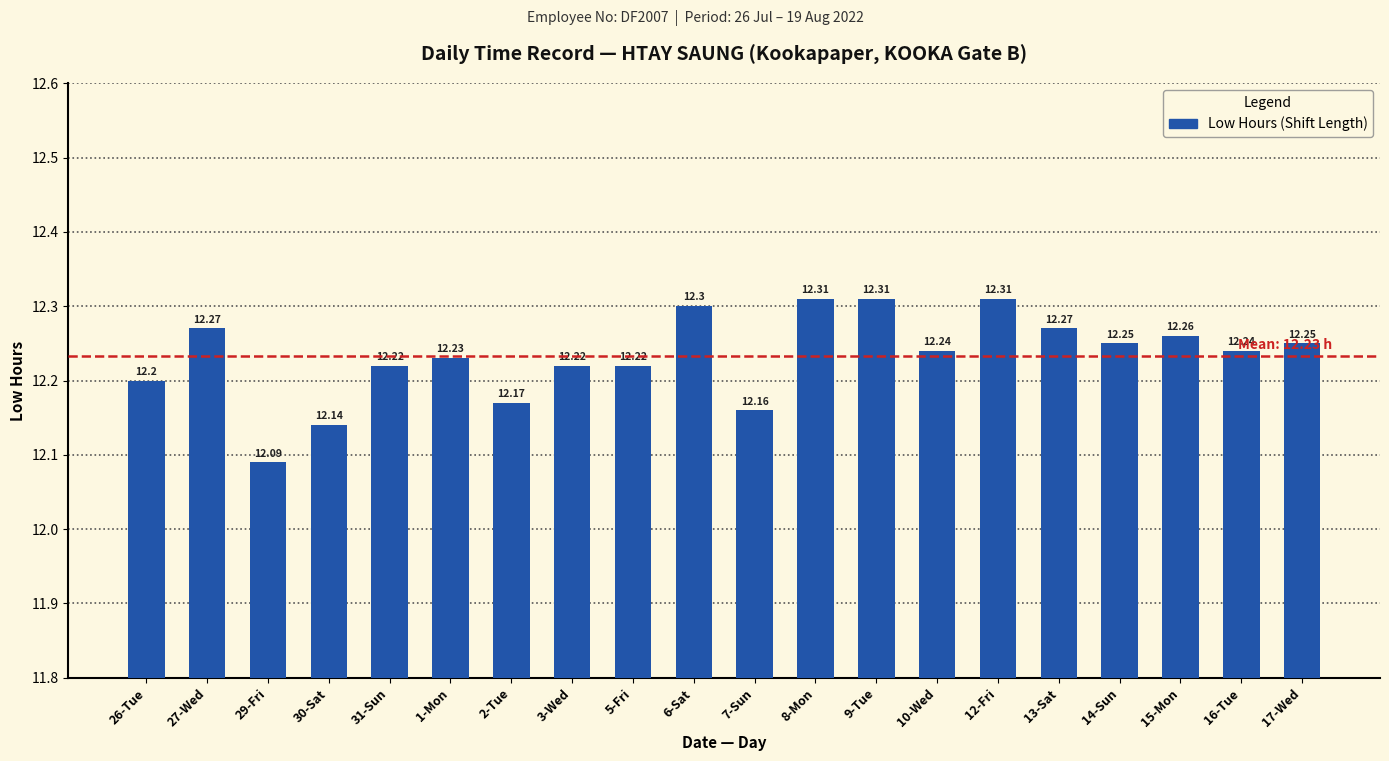

What is the ratio of the value at 13-Sat to the value at 5-Fri?

1.0